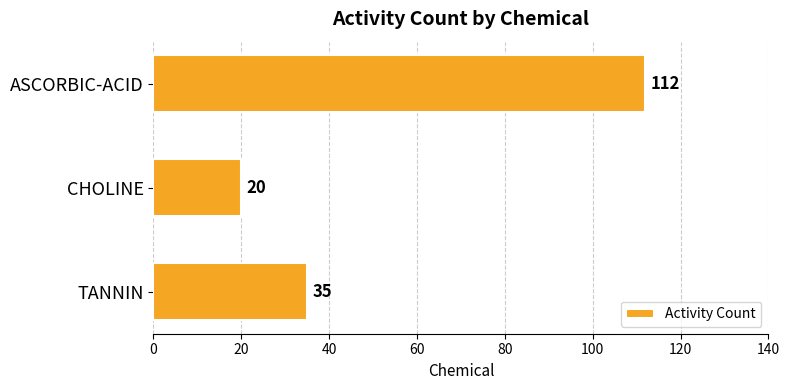

What is the change in value from ASCORBIC-ACID to TANNIN?

-77